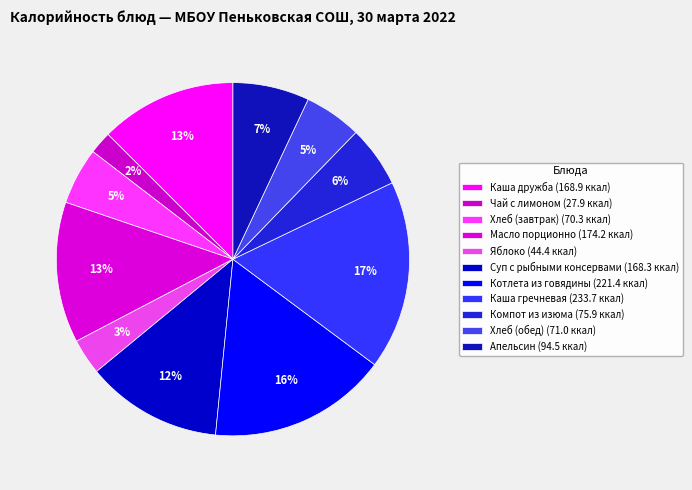

How many segments does this pie chart have?

11